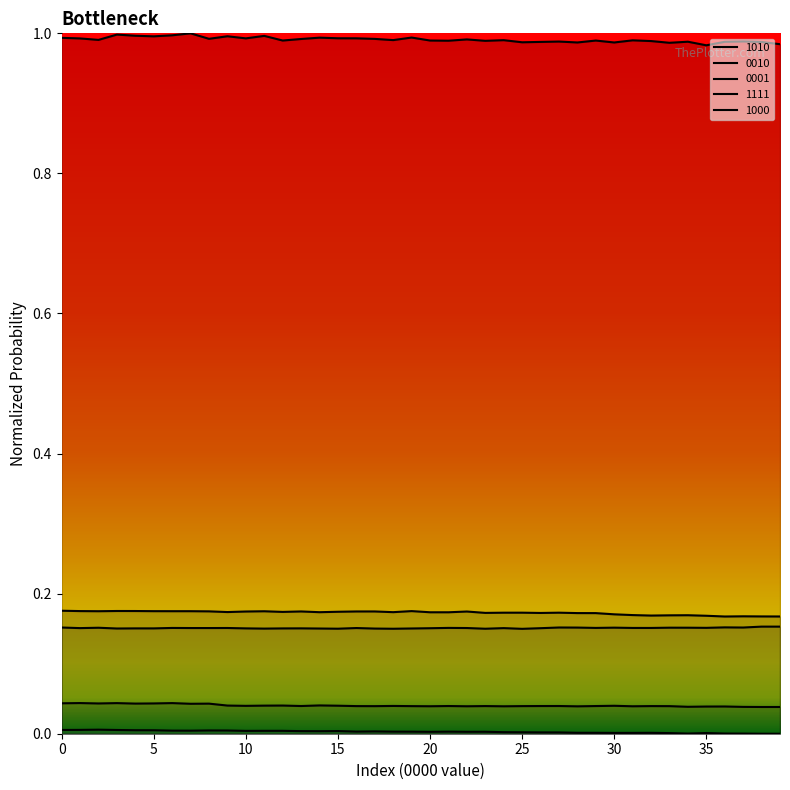

The 1000 series shows 0.0 at 21. True or false?

True